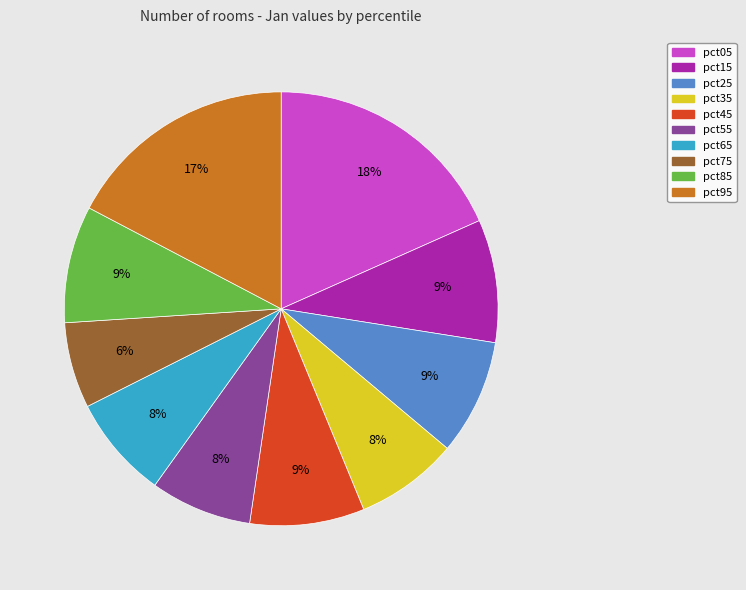

The pct85 slice represents 9% of the pie. True or false?

True